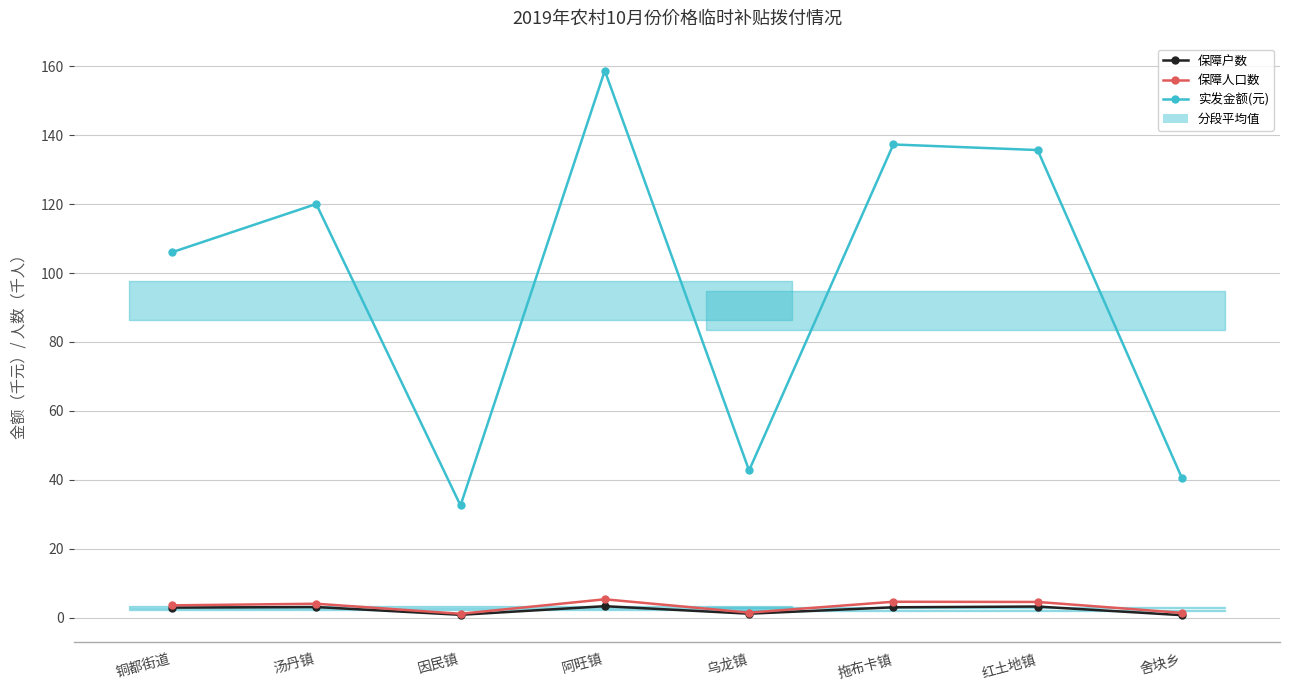

What is the average value of the 保障户数 series?

2.2